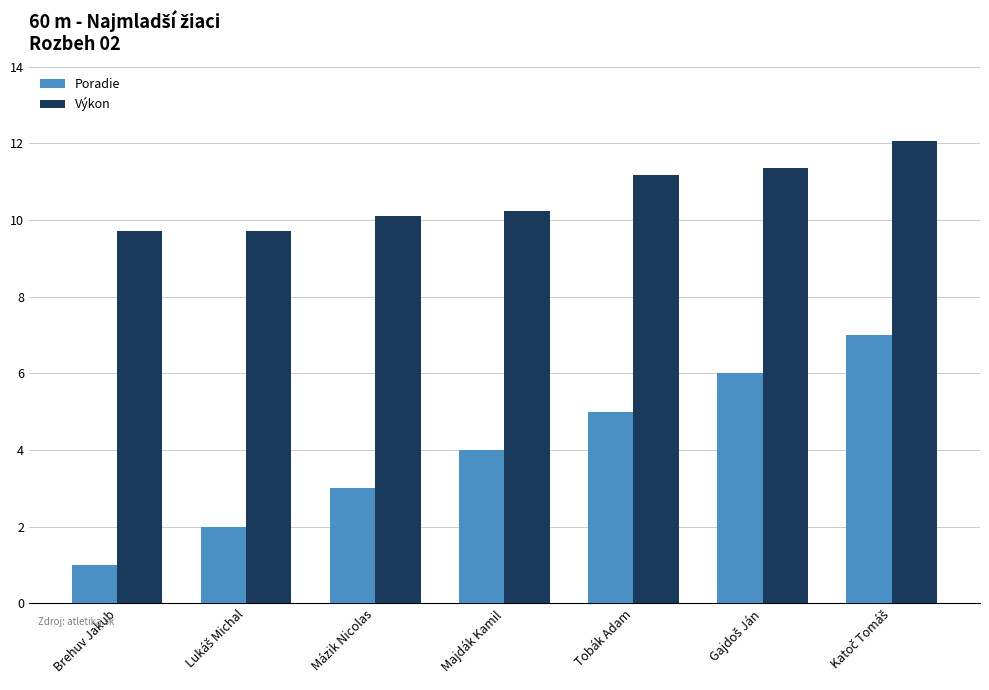

At which label is Poradie closest to 4?

Majdák Kamil